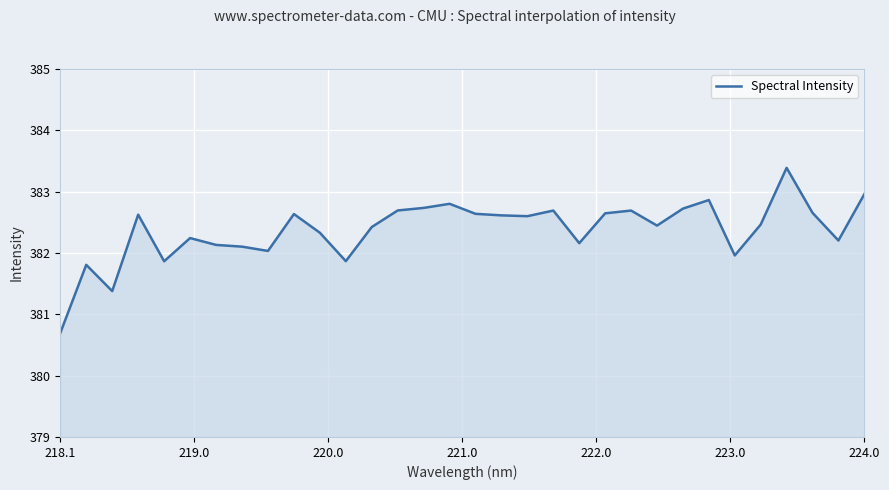

What is the difference between the maximum and minimum values?

2.7